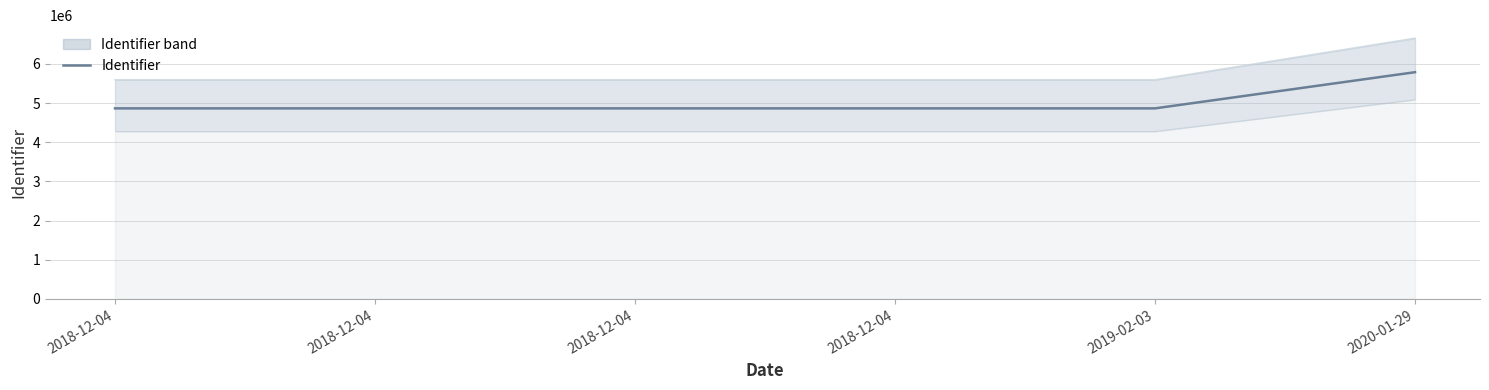

What is the label of the 3rd point from the left?

2018-12-04